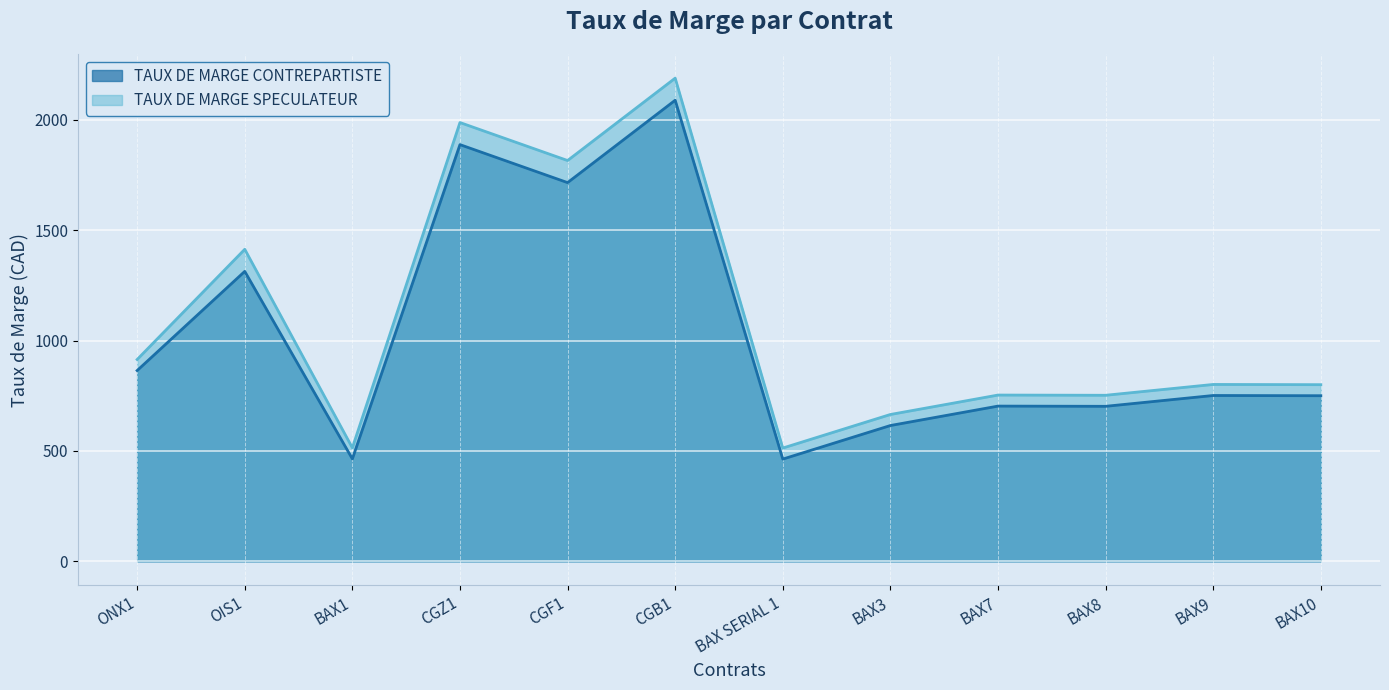

True or false: TAUX DE MARGE CONTREPARTISTE and TAUX DE MARGE SPECULATEUR intersect in this chart.

False